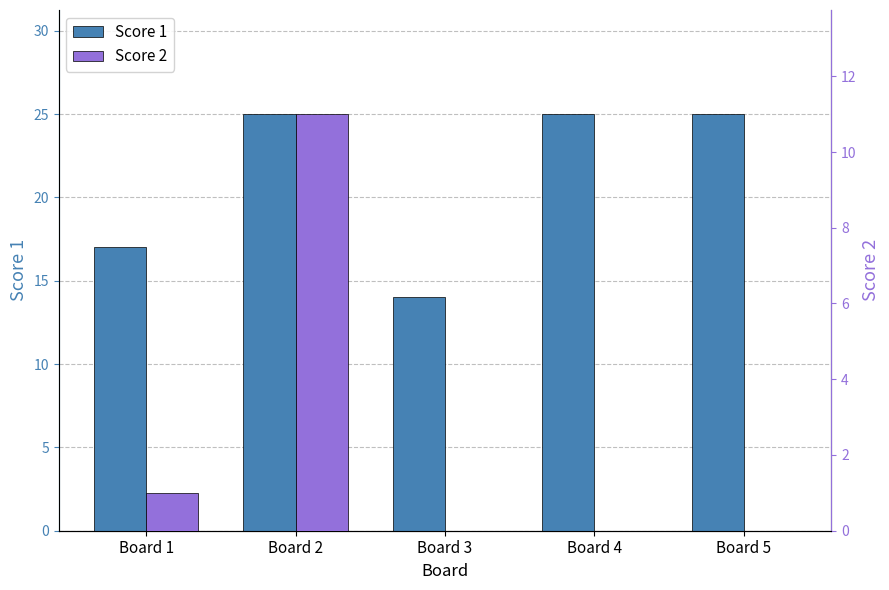

Is the value of Score 1 at Board 2 greater than the value of Score 2 at Board 3?

Yes